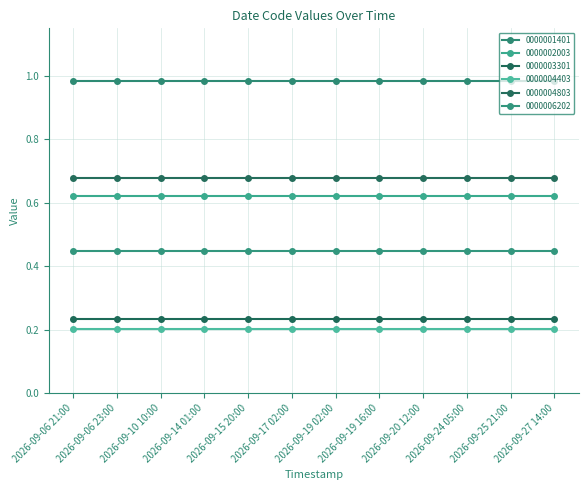

Which series has the widest spread of values?

0000001401